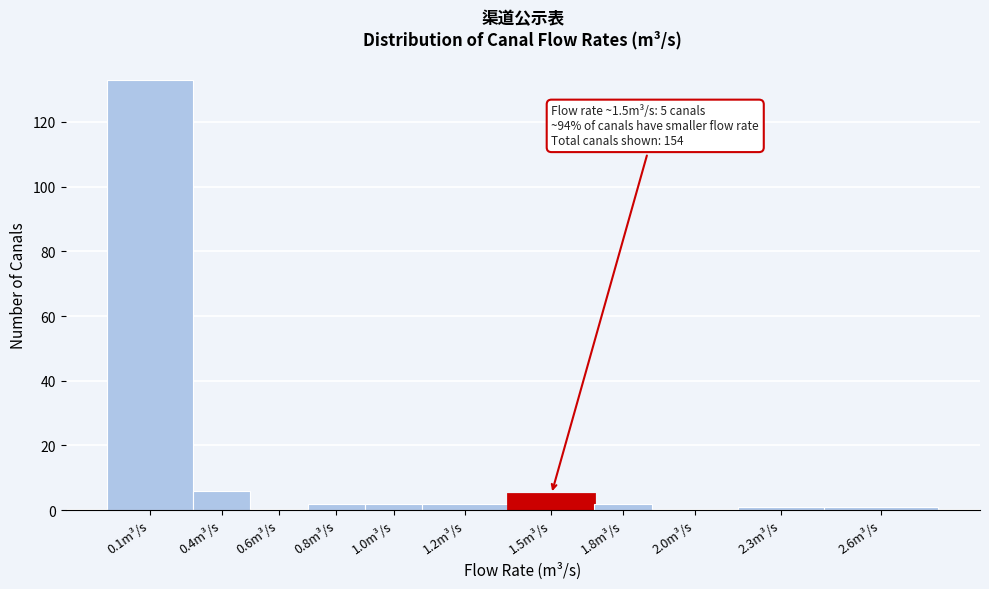

Reading right to left, list all the values displayed in this chart.

2.6m³/s=1	2.3m³/s=1	2.0m³/s=0	1.8m³/s=2	1.5m³/s=5	1.2m³/s=2	1.0m³/s=2	0.8m³/s=2	0.6m³/s=0	0.4m³/s=6	0.1m³/s=133